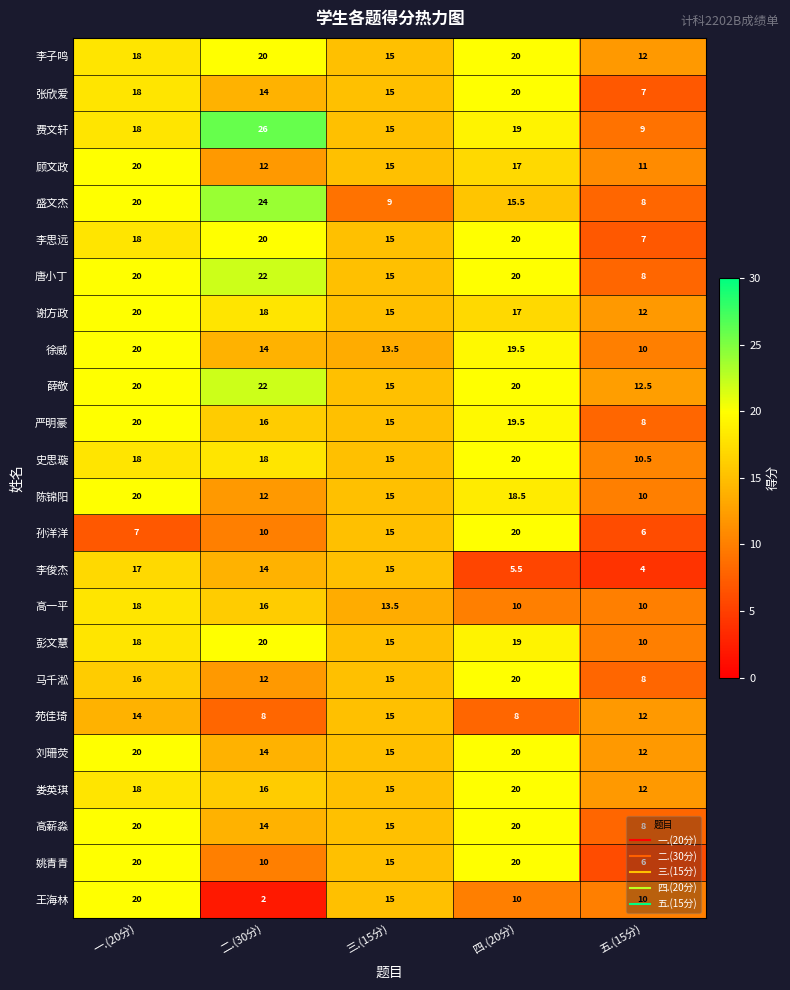

Which series has the widest spread of values?

王海林